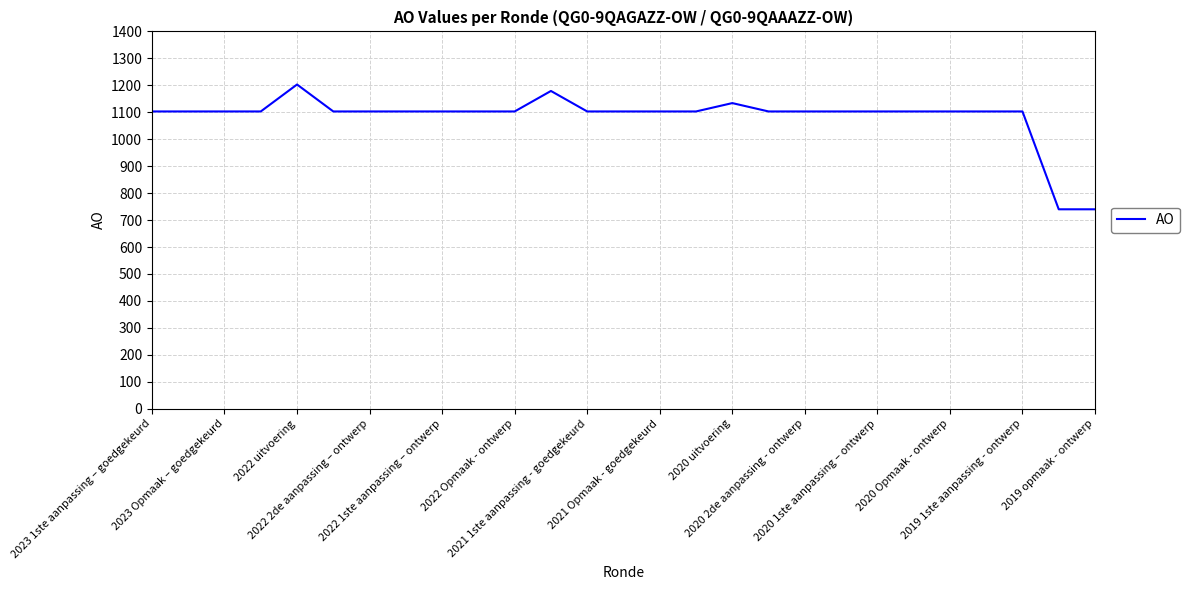

What is the greatest value displayed?

1203